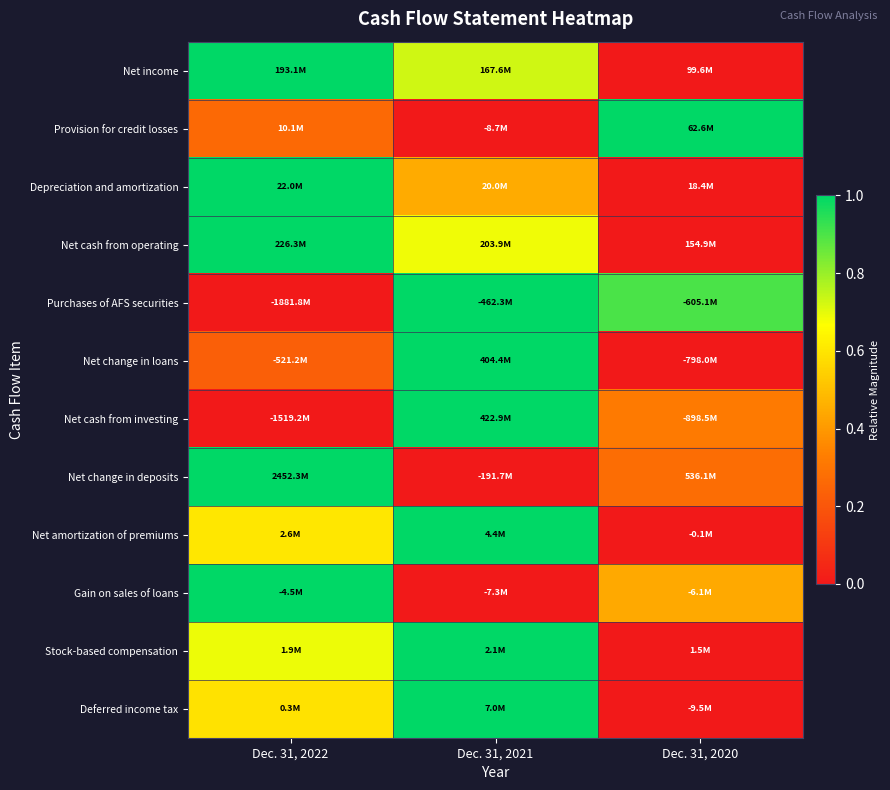

What is the greatest value displayed?

1.0